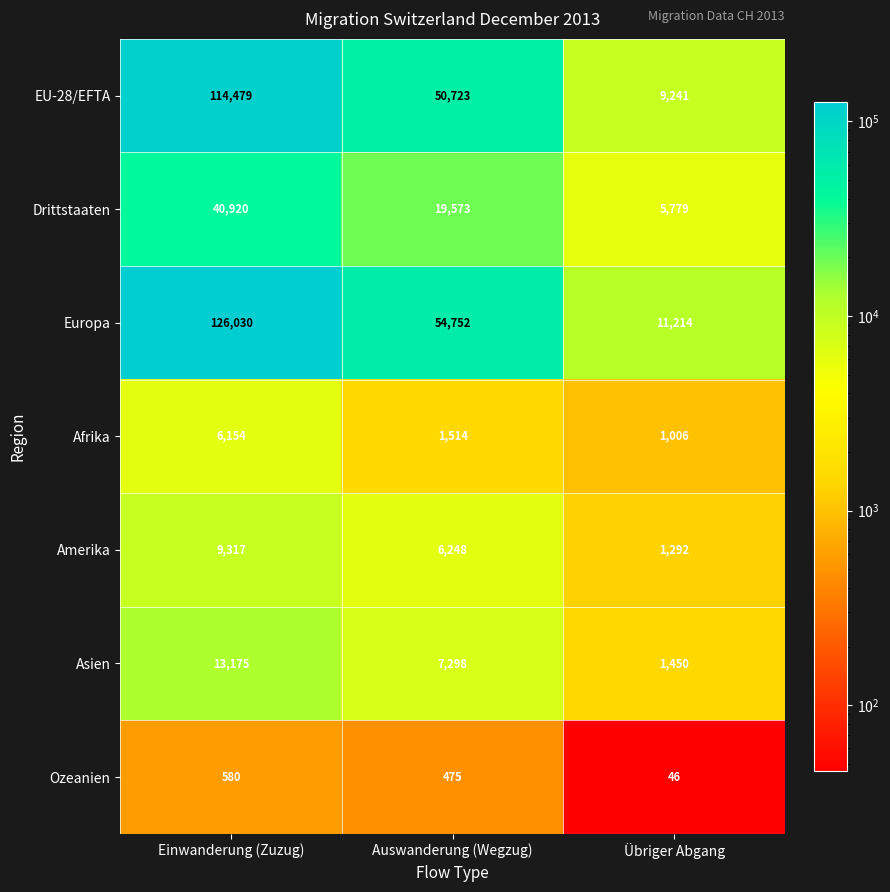

What is the minimum value shown in the chart?

46